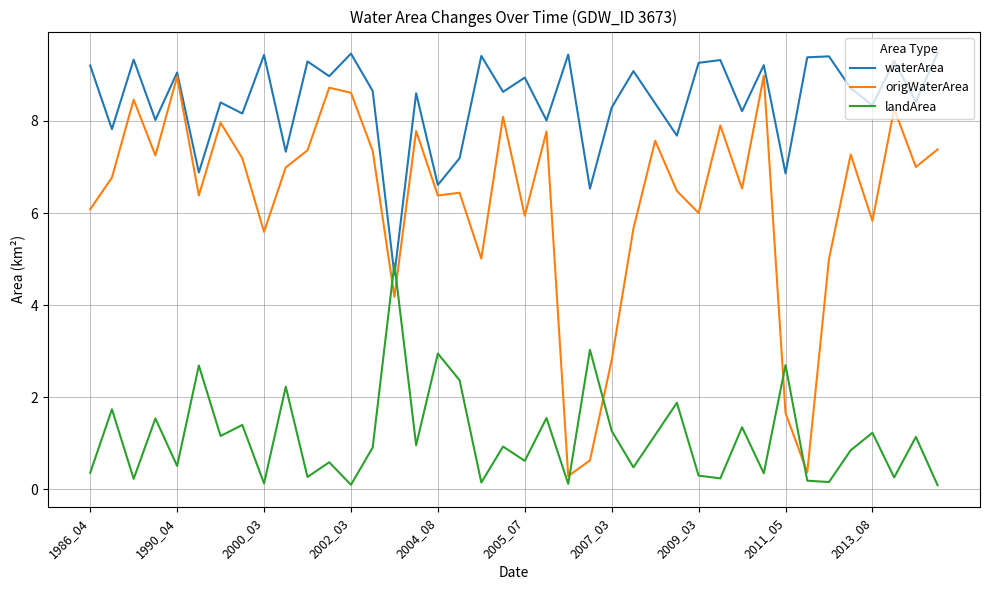

What is the highest value of the waterArea series?

9.5